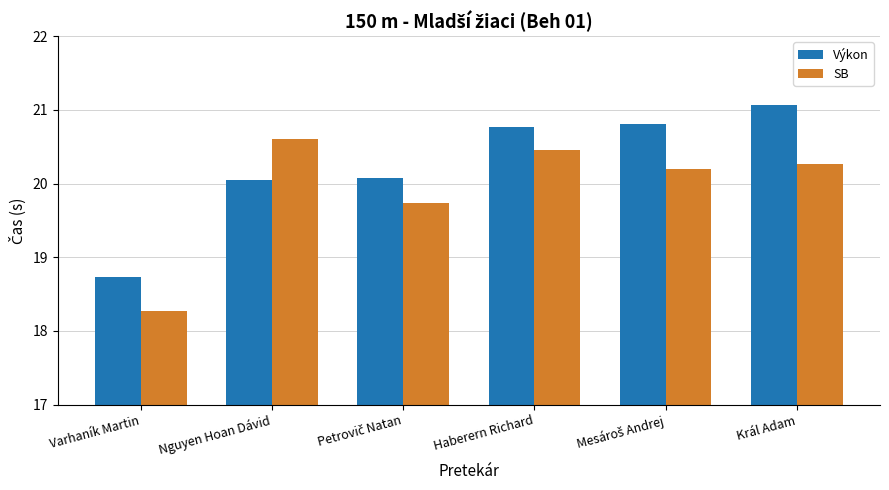

What is the label of the 5th bar from the right?

Nguyen Hoan Dávid